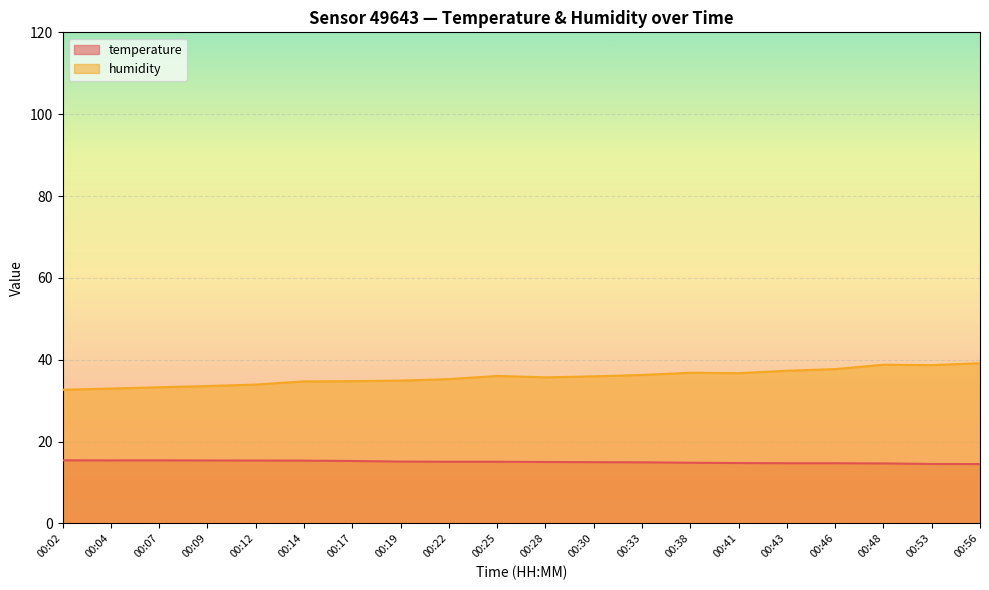

Where is the first local minimum for temperature?

00:04